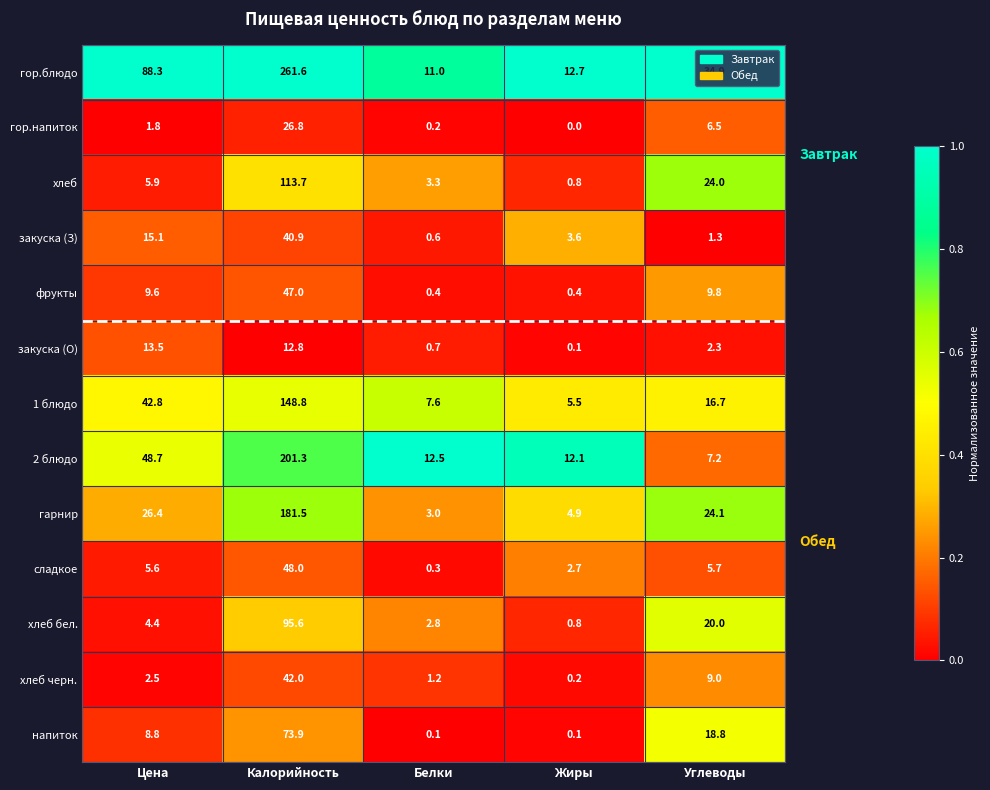

What is the total value across all series at Углеводы?

180.3